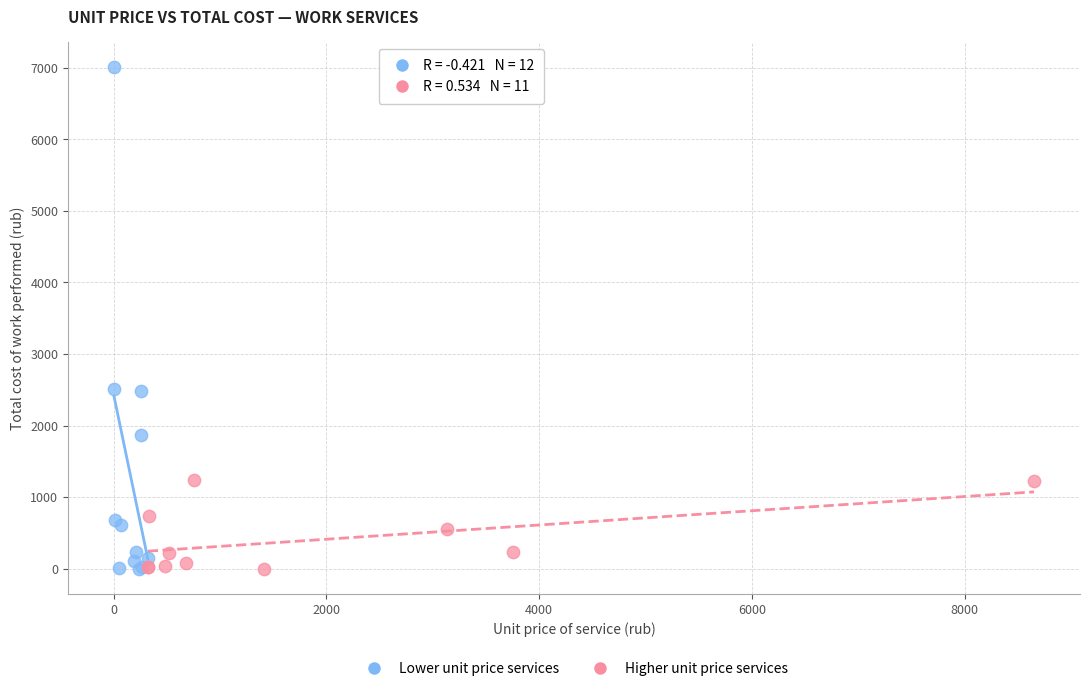

Which series contains the highest Y value?

Lower unit price services